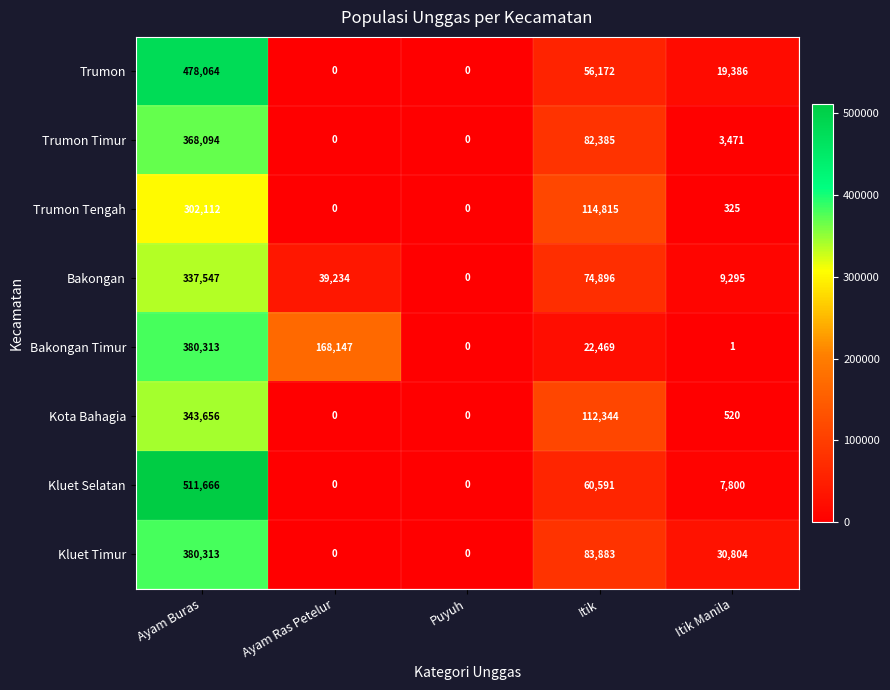

At which category is the sum across all series the highest?

Ayam Buras